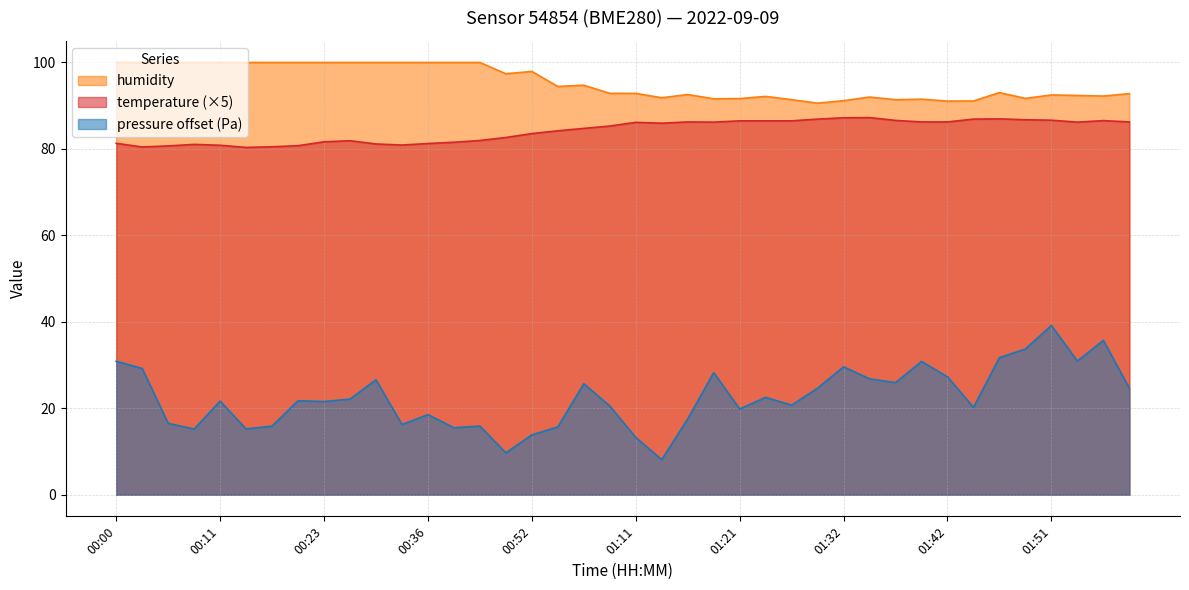

Which series has the largest total across all categories?

humidity